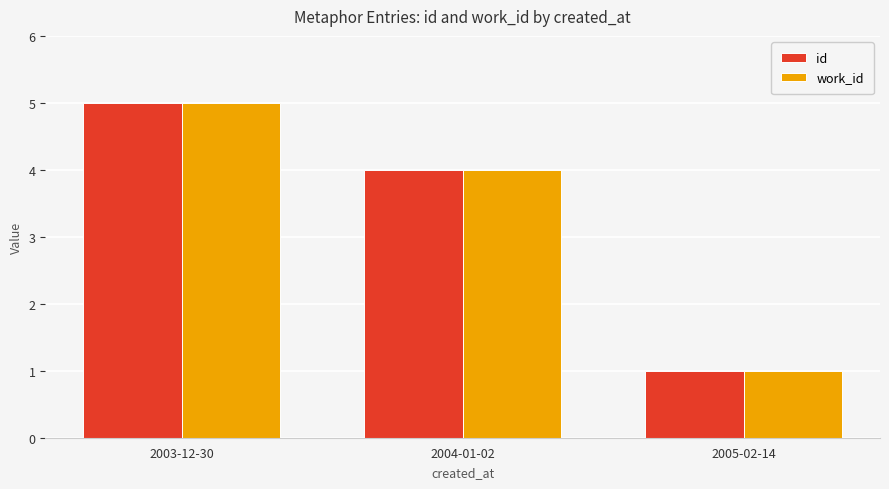

What is the value of the work_id bar at the 2nd from the left?

4